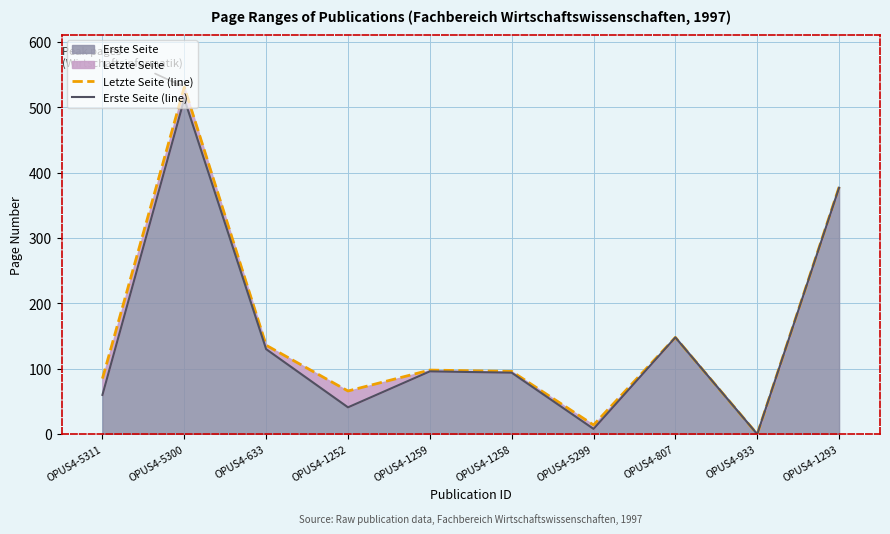

Where is the first local maximum for Erste Seite (line)?

OPUS4-5300